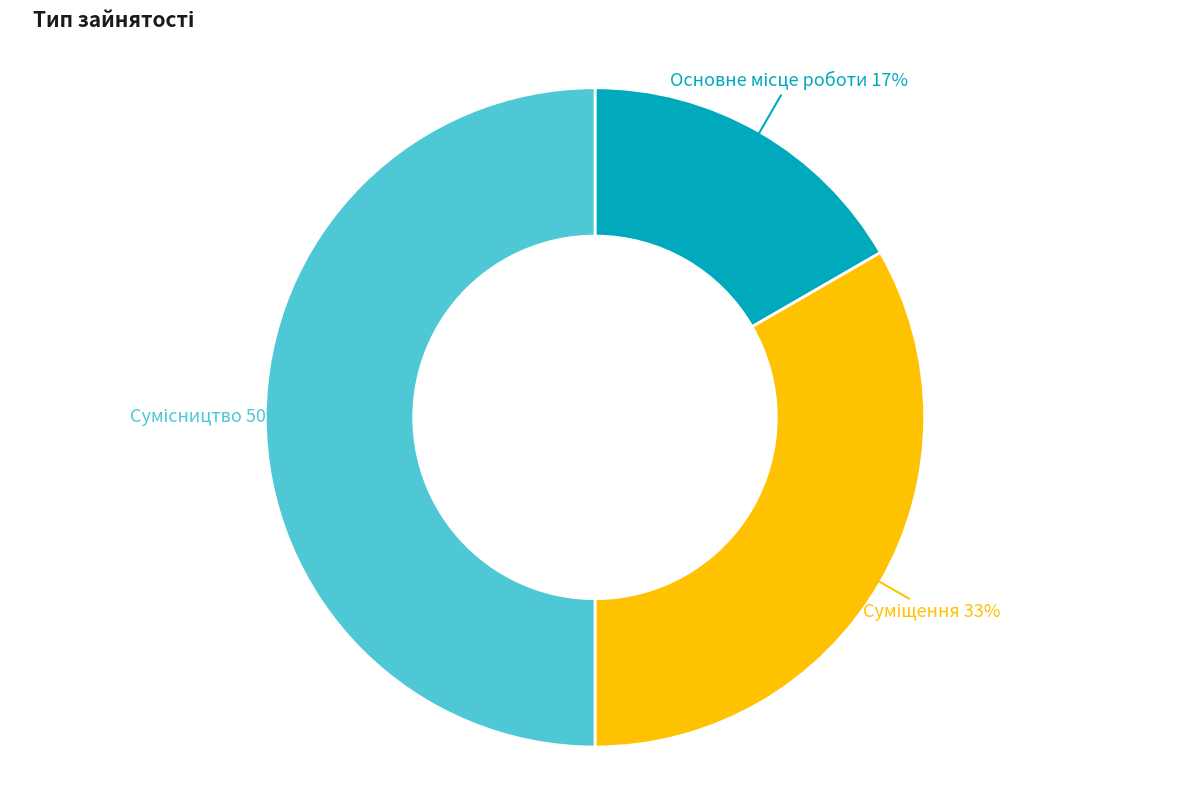

To the nearest percent, what is the difference between the largest and smallest slice percentages?

33%